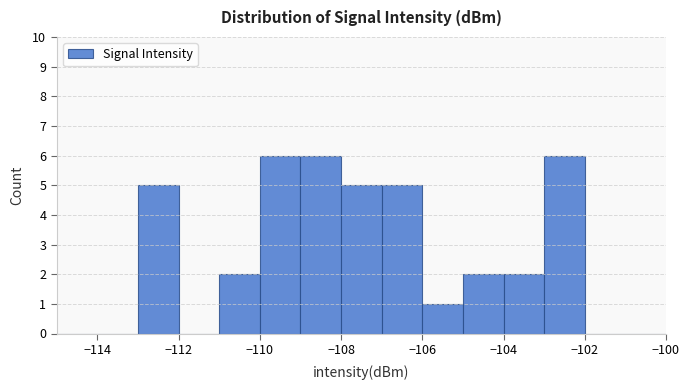

Reading left to right, transcribe this chart: for each bar, give the range it covers on the x-axis and its height. The values are not printed on the chart, so give them approximately, as read against the axis.

-115 to -114: 0
-114 to -113: 0
-113 to -112: 5
-112 to -111: 0
-111 to -110: 2
-110 to -109: 6
-109 to -108: 6
-108 to -107: 5
-107 to -106: 5
-106 to -105: 1
-105 to -104: 2
-104 to -103: 2
-103 to -102: 6
-102 to -101: 0
-101 to -100: 0